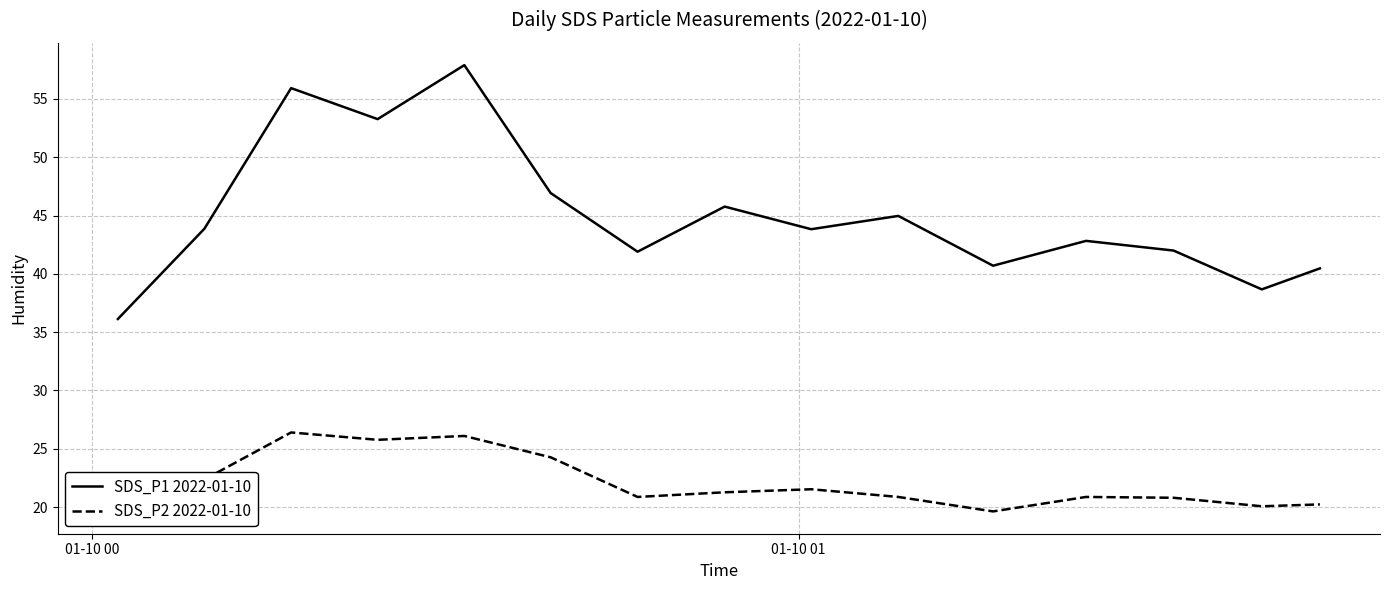

What is the greatest value displayed?

57.9